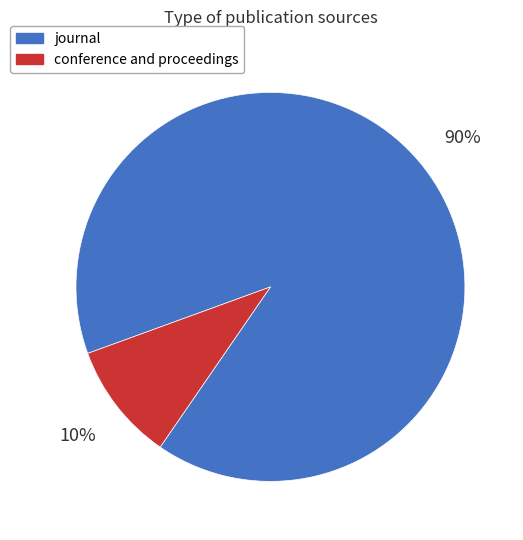

The conference and proceedings slice represents 25% of the pie. True or false?

False